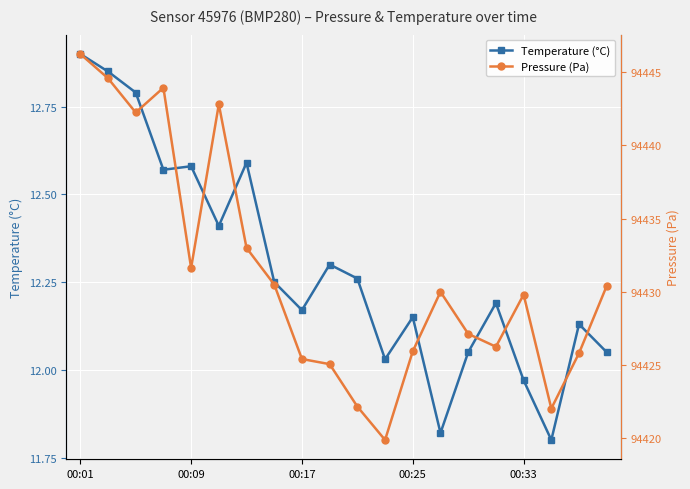

Which series has the largest total across all categories?

Pressure (Pa)